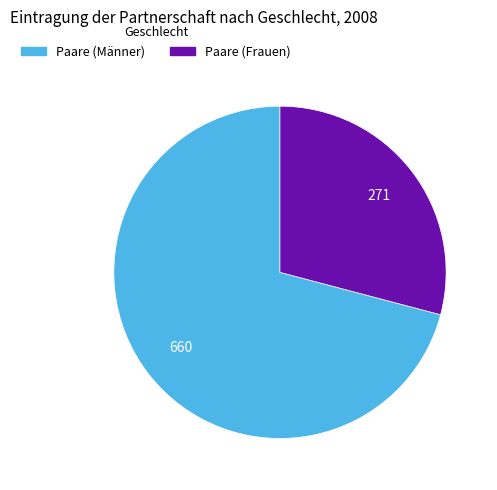

Between Paare (Frauen) and Paare (Männer), which is larger?

Paare (Männer)